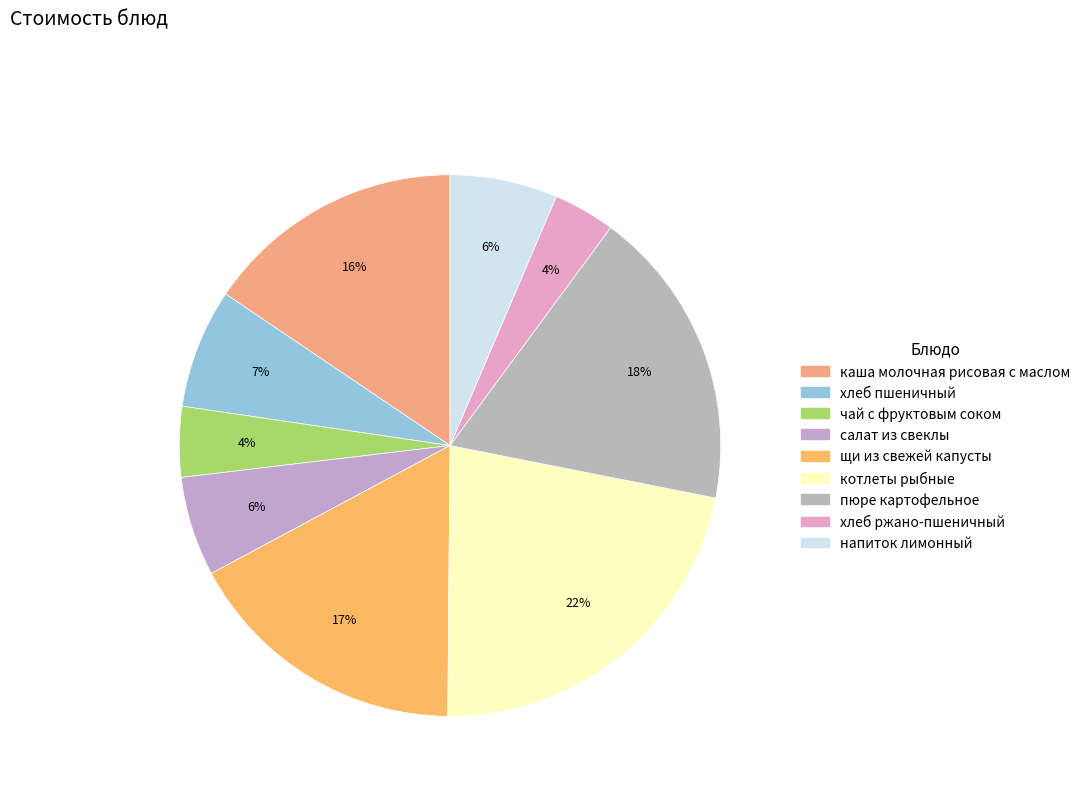

To the nearest percent, what portion does напиток лимонный represent?

6%